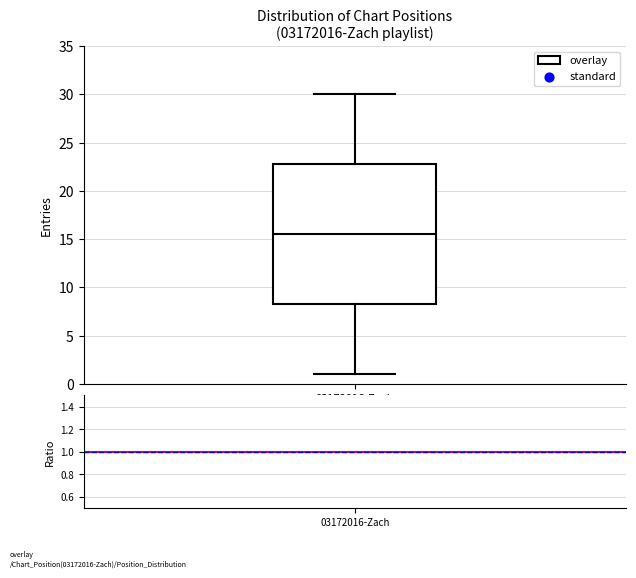

Read this box plot against the y-axis: the position of the median line, the range covered by the box, and the ends of both whiskers. The values are not printed on the chart, so give them approximately, as read against the axis.

median 15.5, box 8.5 to 23.0, whiskers 1.0 to 30.0